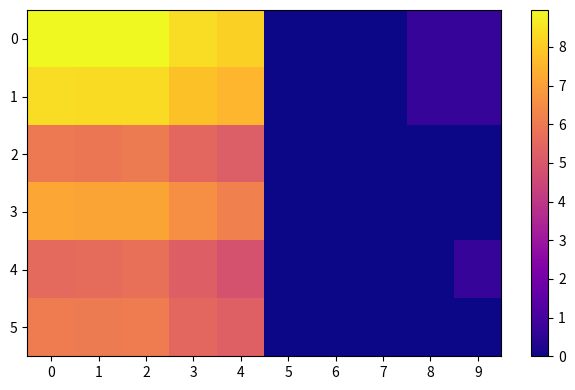

Which has a higher value, 6 or 9?

9